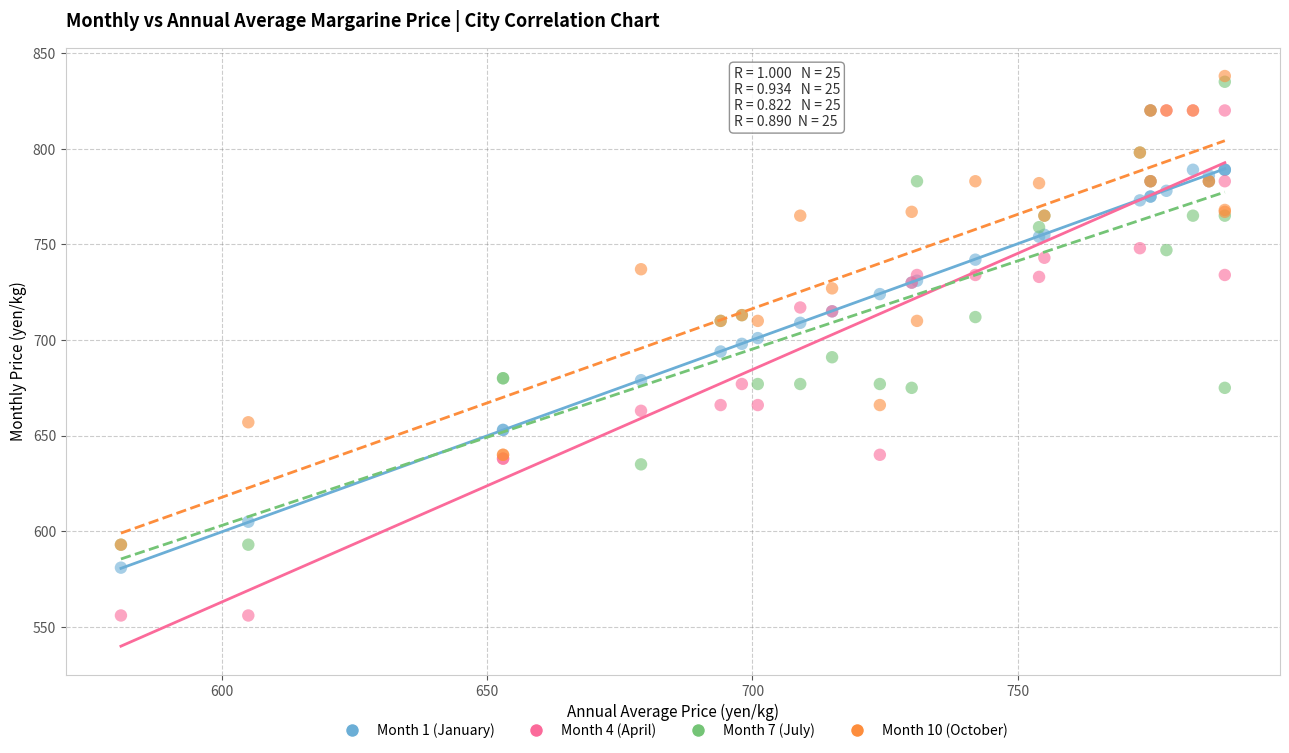

Which series reaches the maximum Y coordinate?

Month 10 (October)